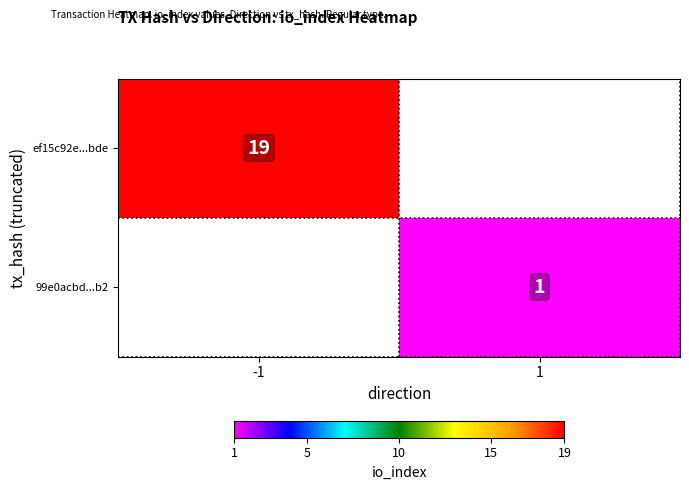

True or false: 99e0acbd...b2 has a value of 1 at 1.

True